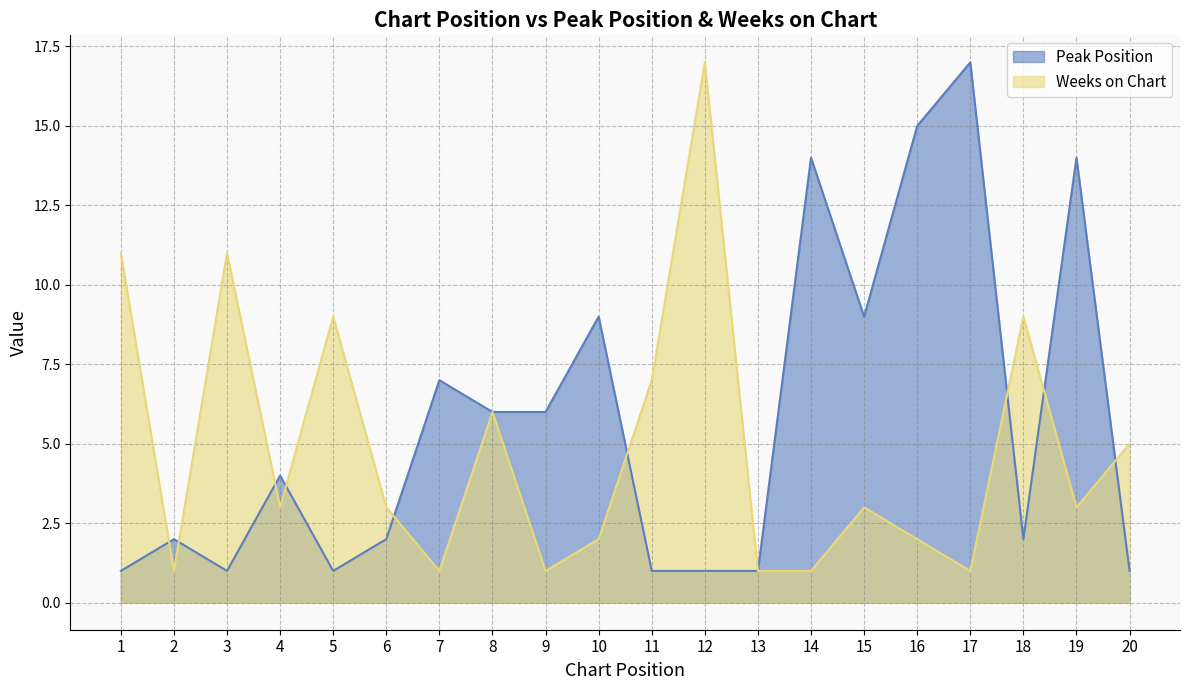

What is the value of the Peak Position point at the 2nd from the left?

2